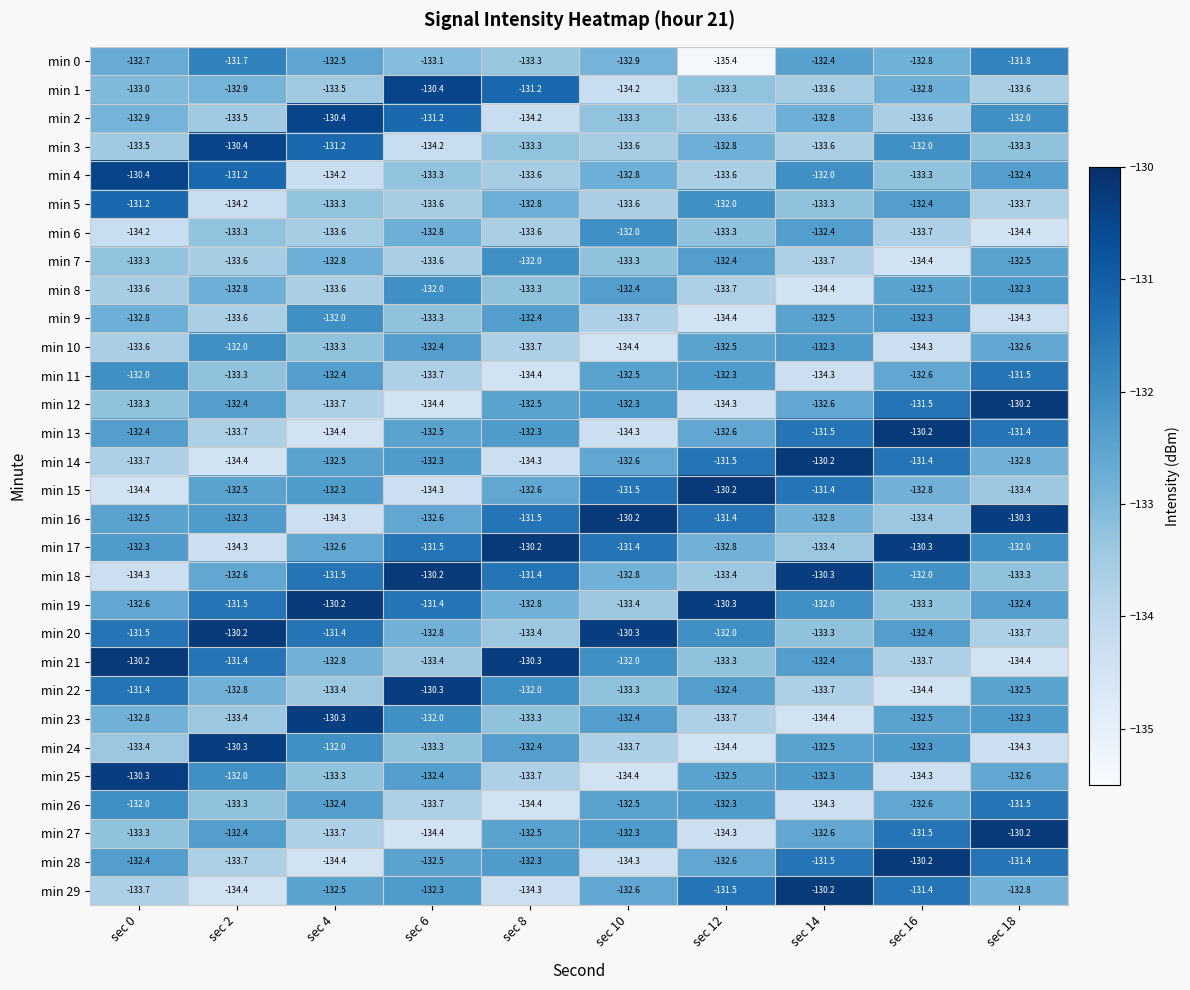

What is the difference between the highest and lowest values at sec 18?

4.2